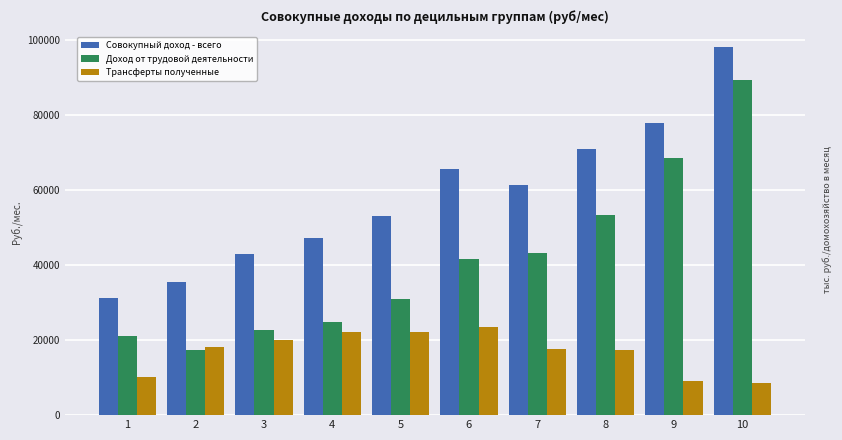

What is the sum of the Трансферты полученные values at 10 and 5?

30784.1